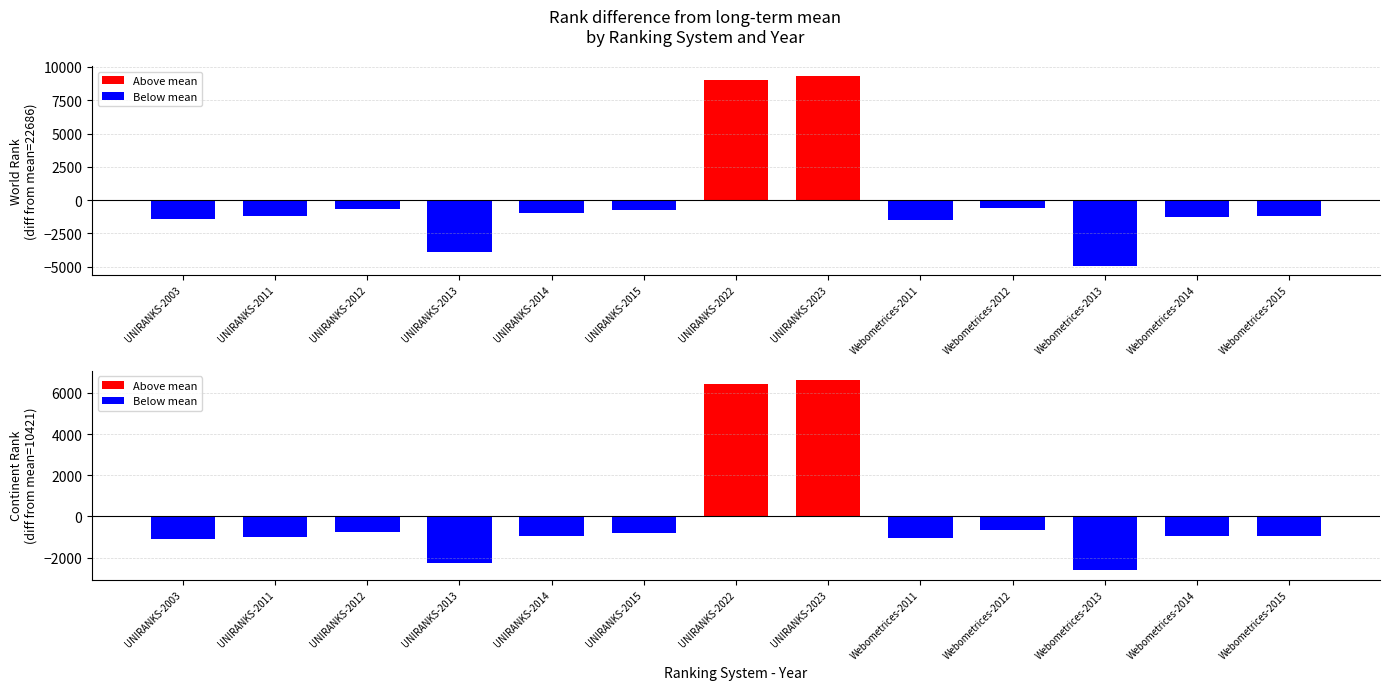

Which series has the largest range (max minus min)?

World Rank